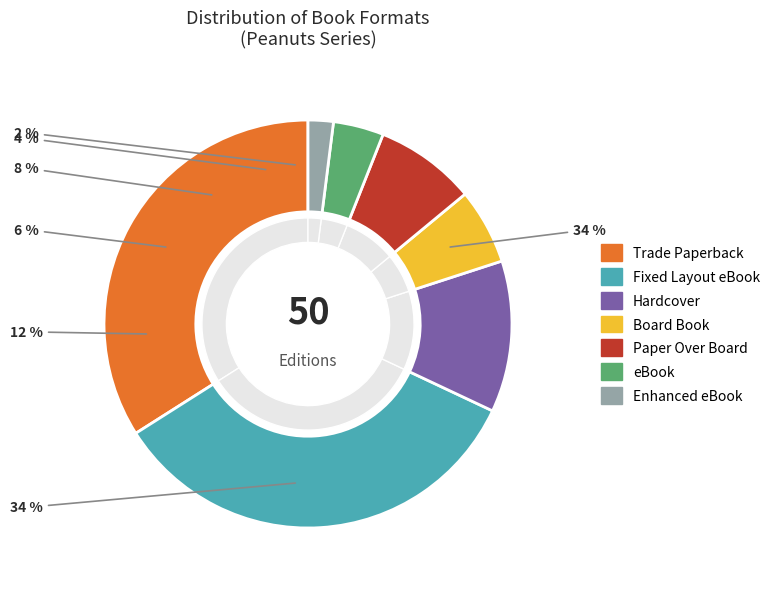

To the nearest percent, what is the combined percentage of Fixed Layout eBook and Board Book?

40%